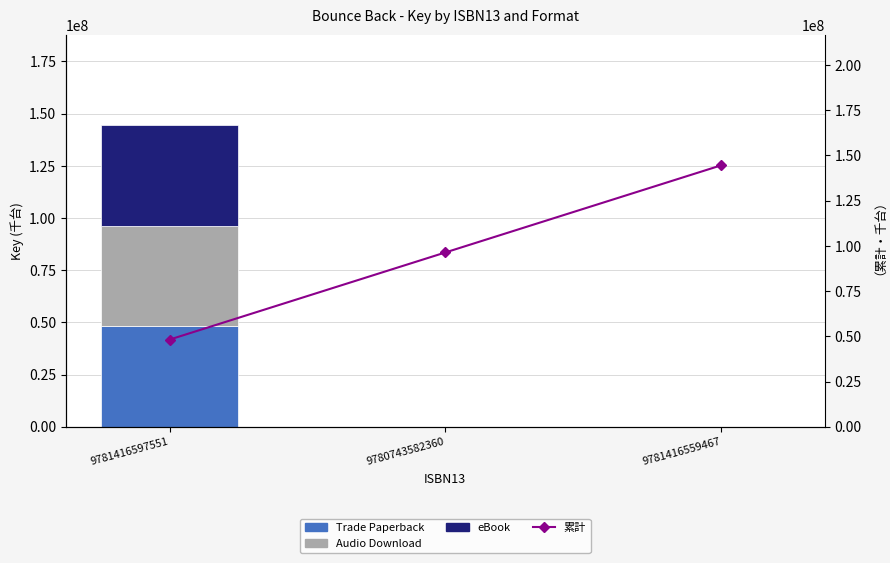

The value of Audio Download at 9780743582360 is 15083791. True or false?

False